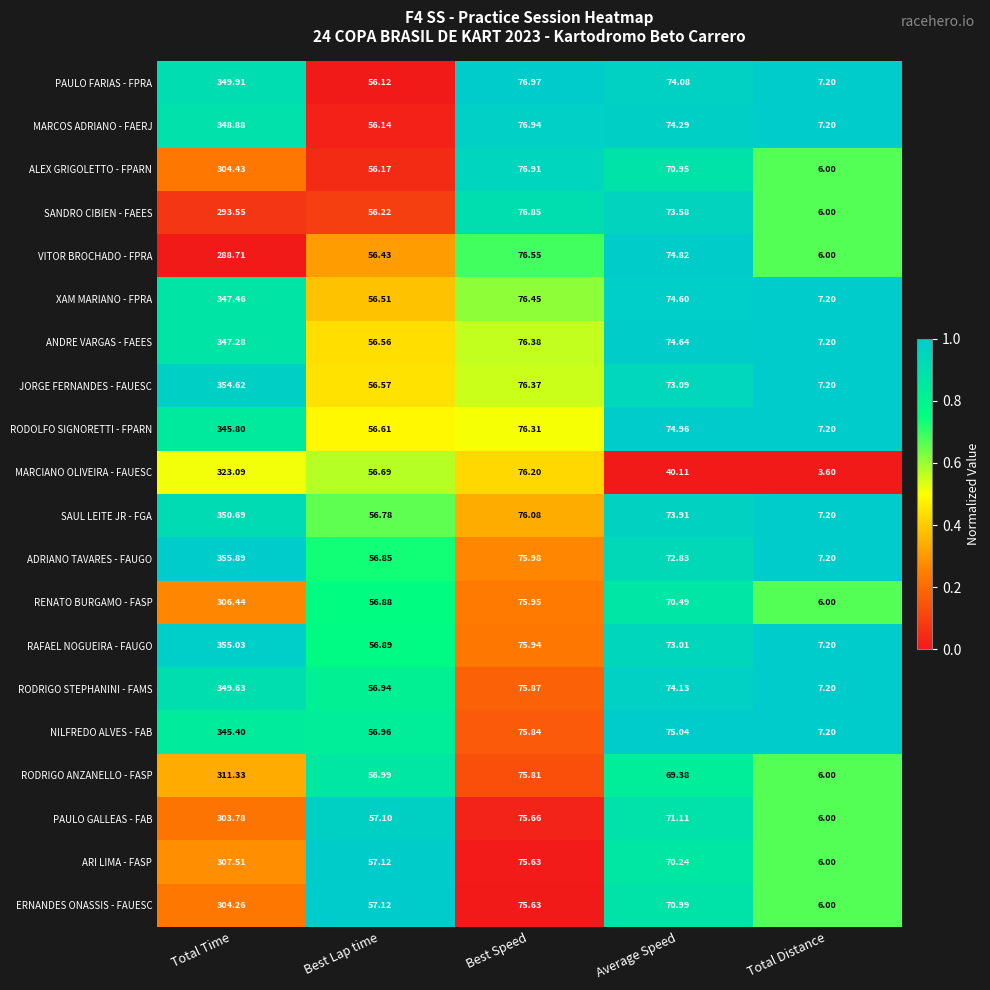

Which category has the lowest value in the ANDRE VARGAS - FAEES series?

Total Distance